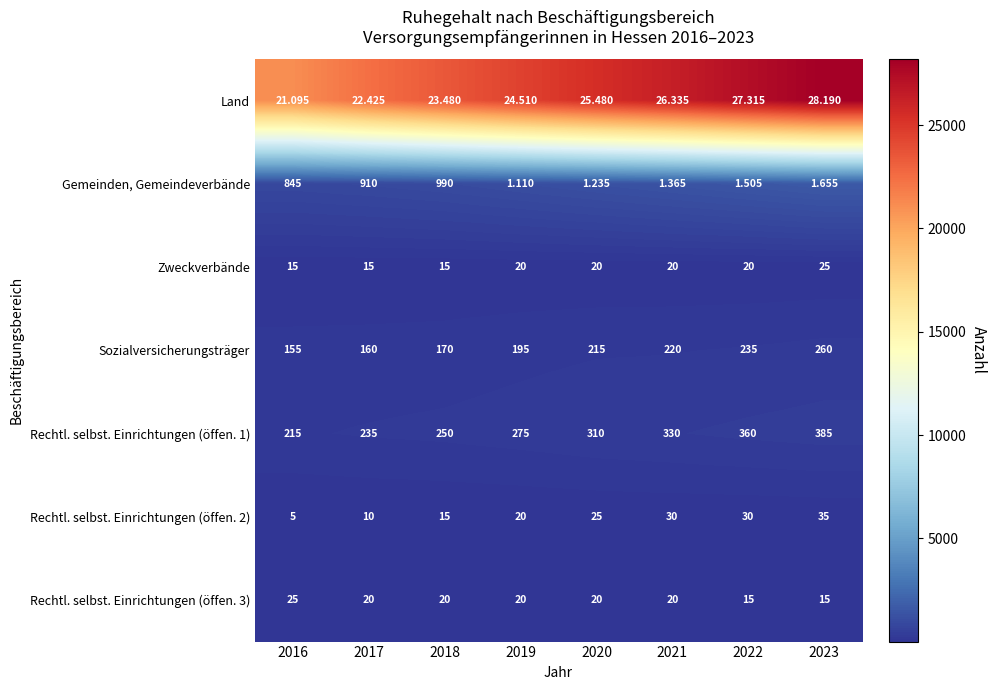

Count the number of categories in the chart.

8